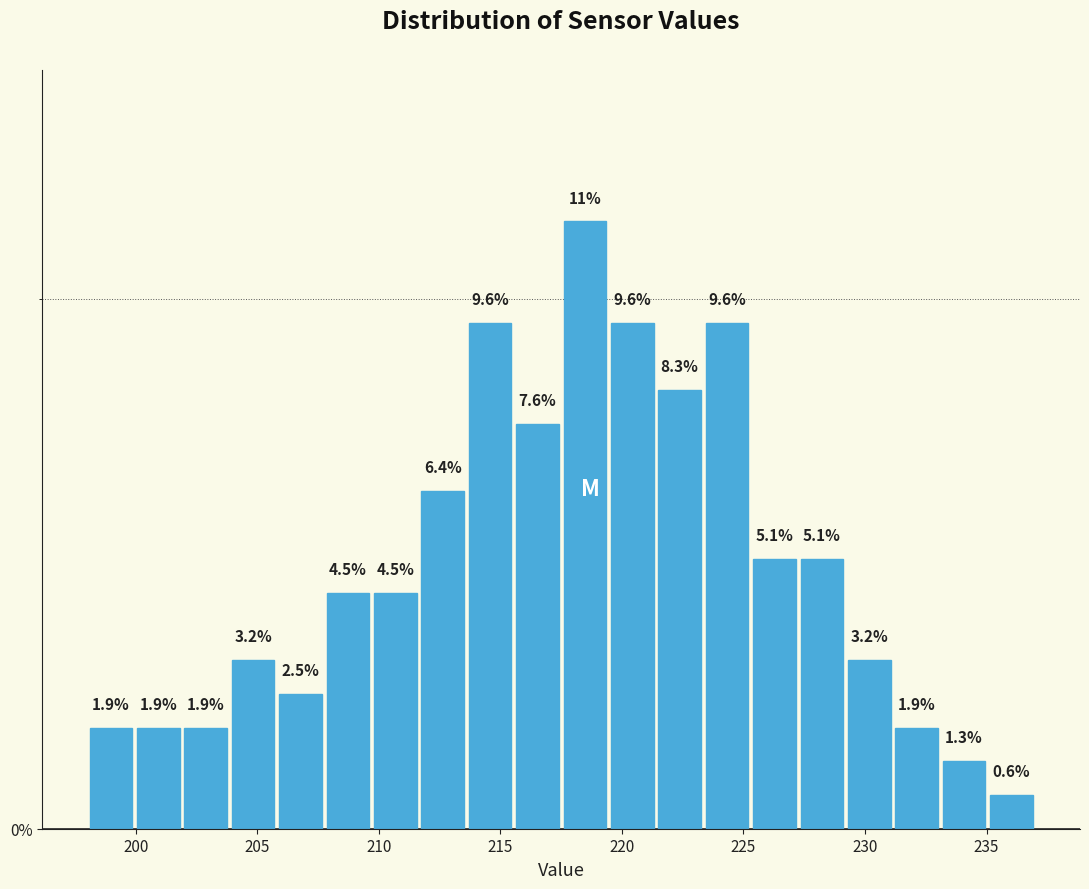

Around what value on the x-axis is the tallest bar? Give the approximate position of its centre, as read against the axis.

218.5